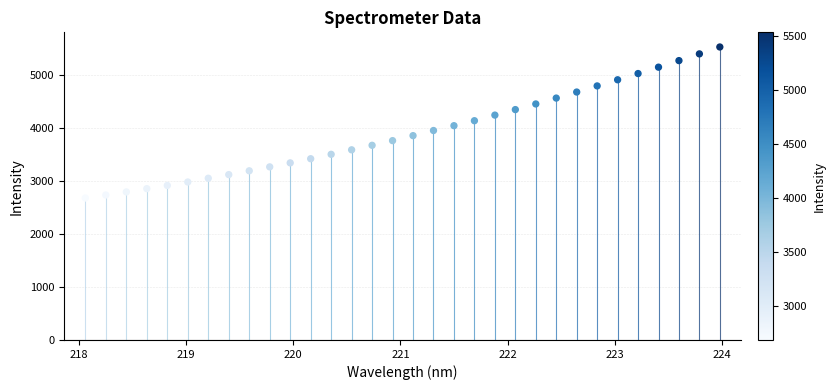

What is the range of Y values (max minus min)?

2854.8